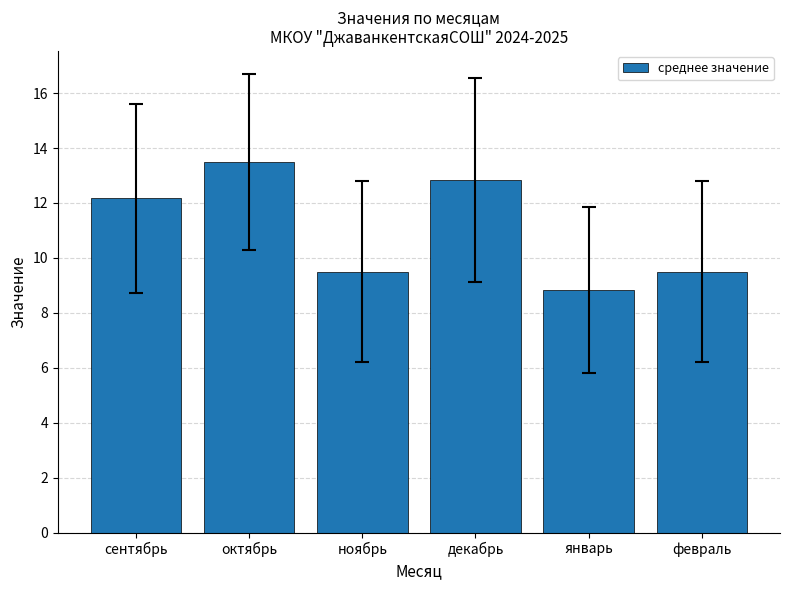

What is the difference between the maximum and minimum values?

4.7